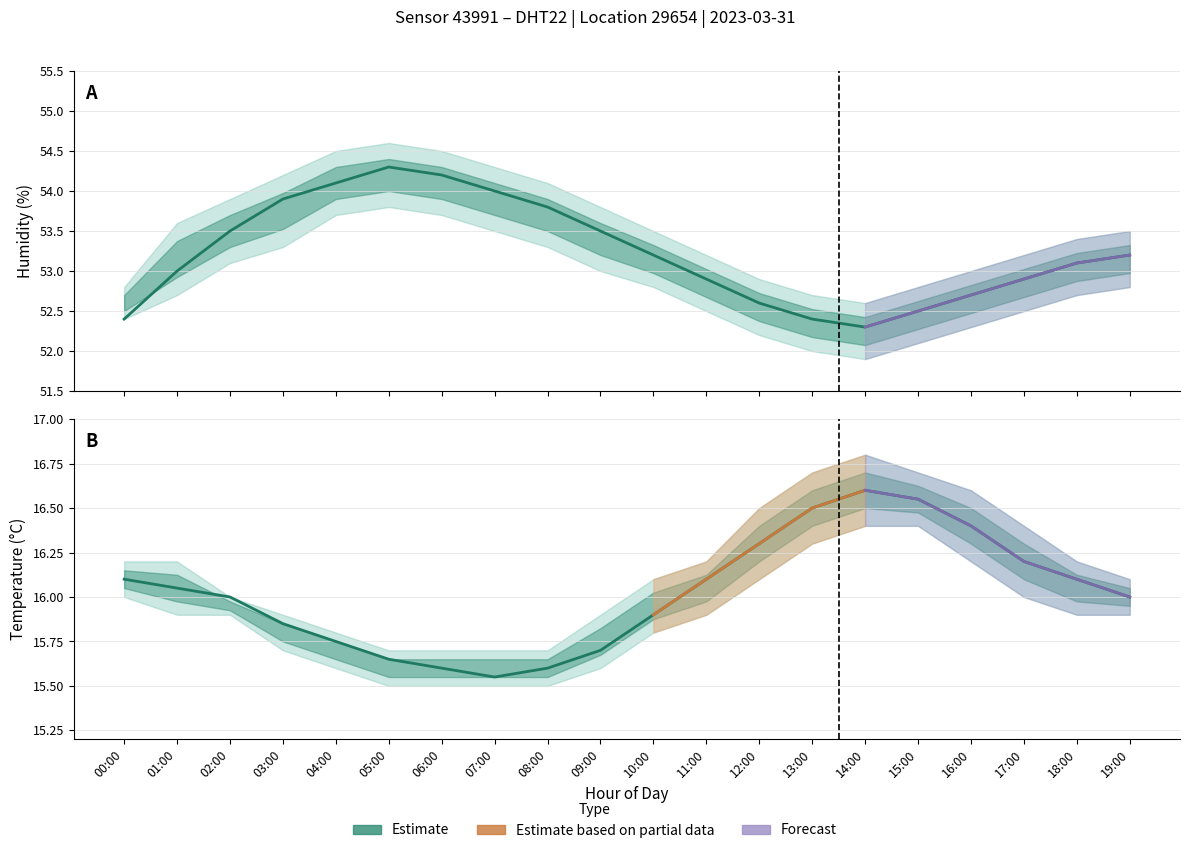

What is the minimum value for temperature?

15.6